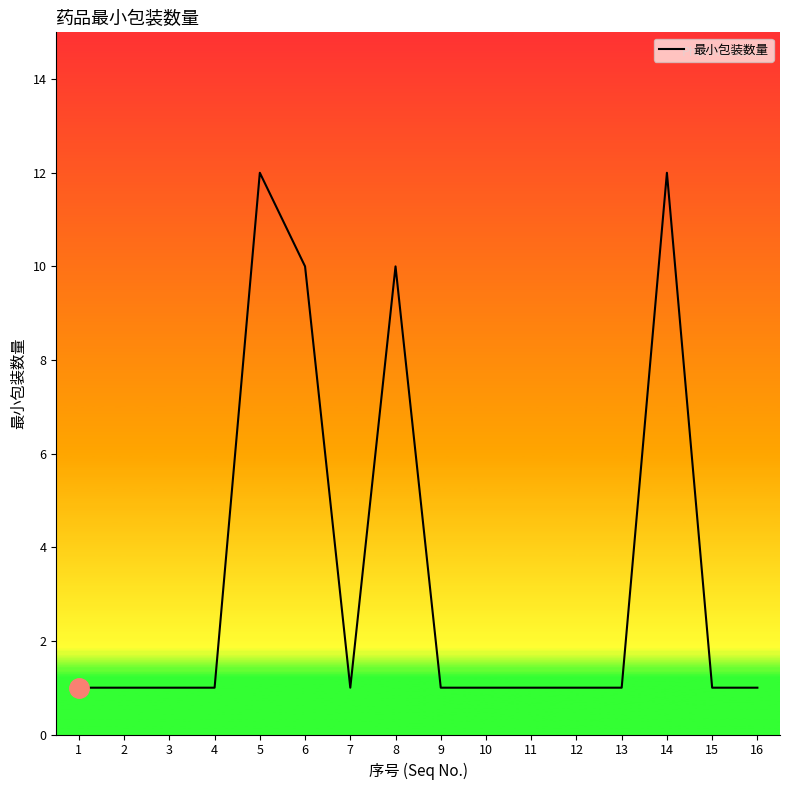

Reading left to right, extract all data points from this chart.

1	1	1	1	12	10	1	10	1	1	1	1	1	12	1	1